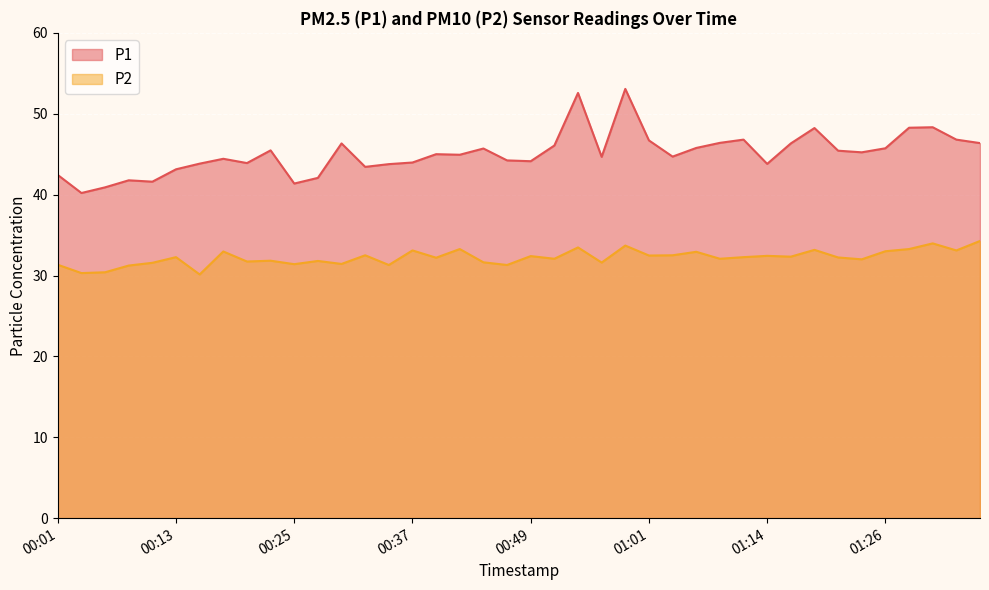

At which category is the sum across all series the highest?

00:59